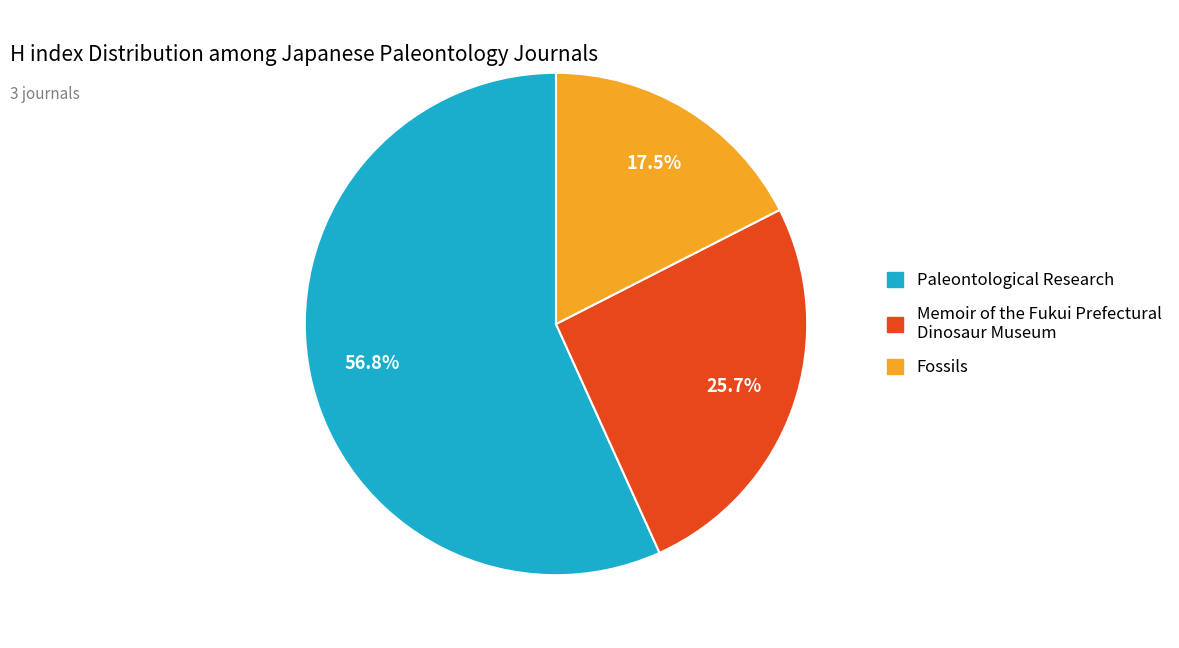

Which category has the smallest portion of the pie?

Fossils